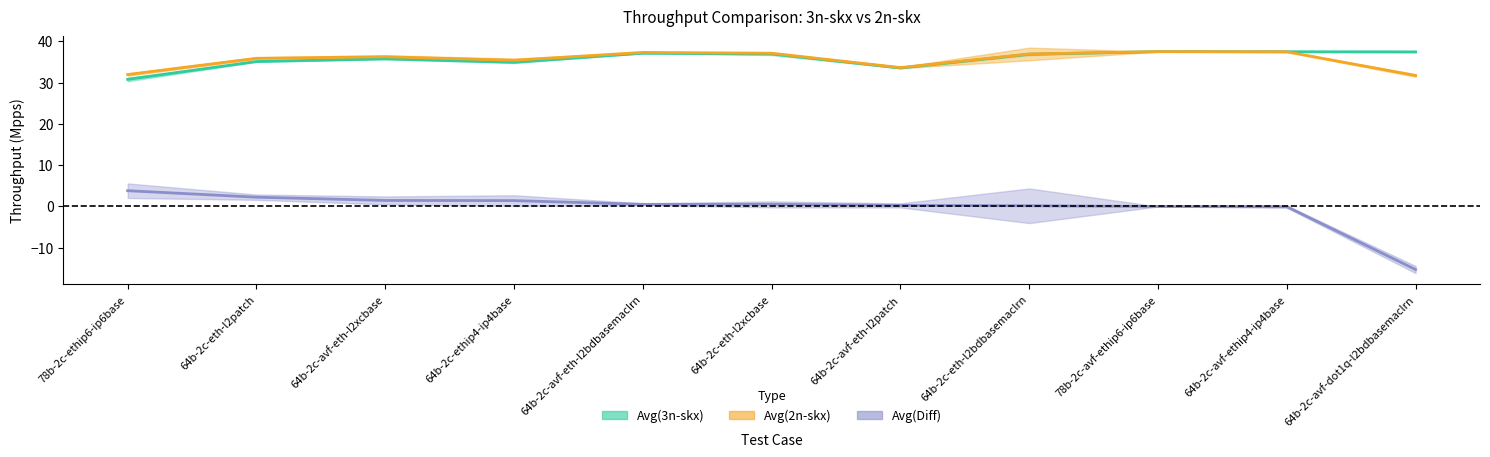

True or false: Avg(3n-skx) and Avg(2n-skx) intersect in this chart.

False